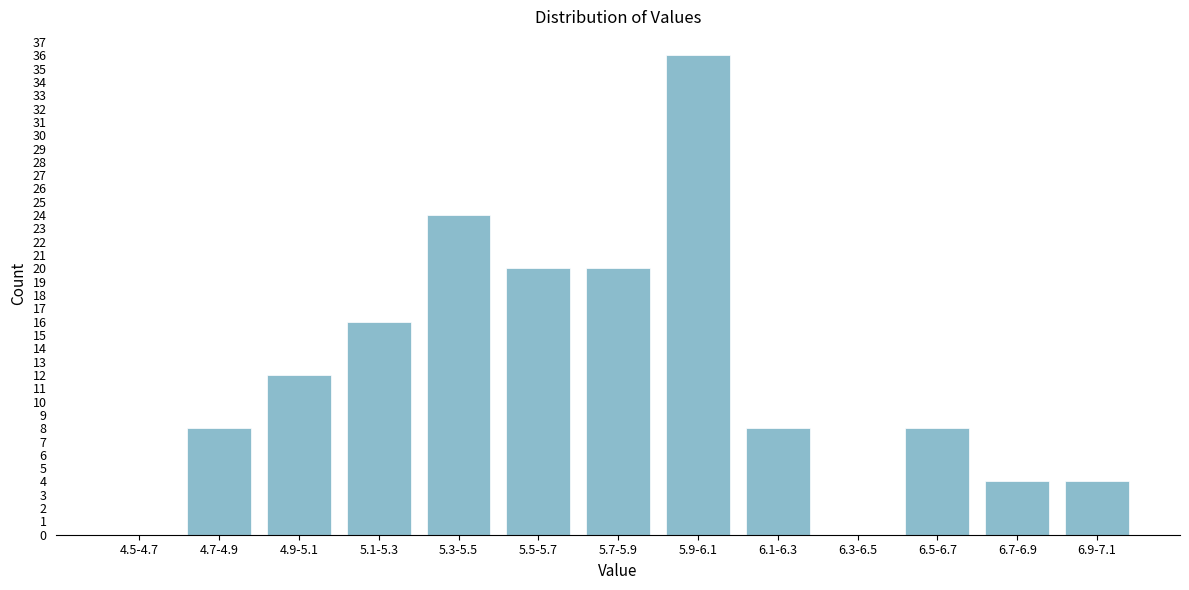

Reading left to right, list all the values displayed in this chart.

4.5-4.7=0	4.7-4.9=8	4.9-5.1=12	5.1-5.3=16	5.3-5.5=24	5.5-5.7=20	5.7-5.9=20	5.9-6.1=36	6.1-6.3=8	6.3-6.5=0	6.5-6.7=8	6.7-6.9=4	6.9-7.1=4